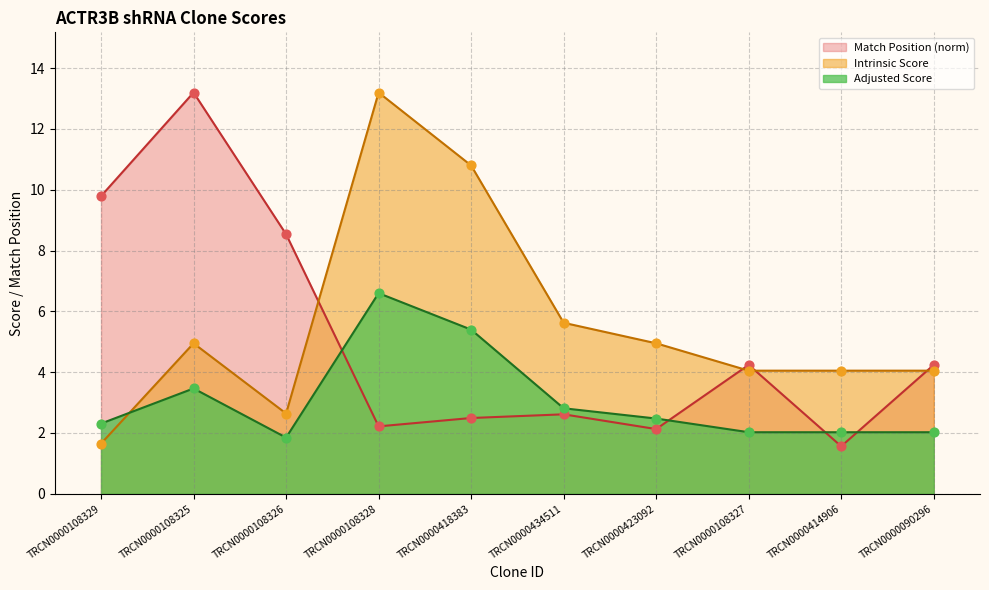

At how many categories does at least one series exceed 9?

4